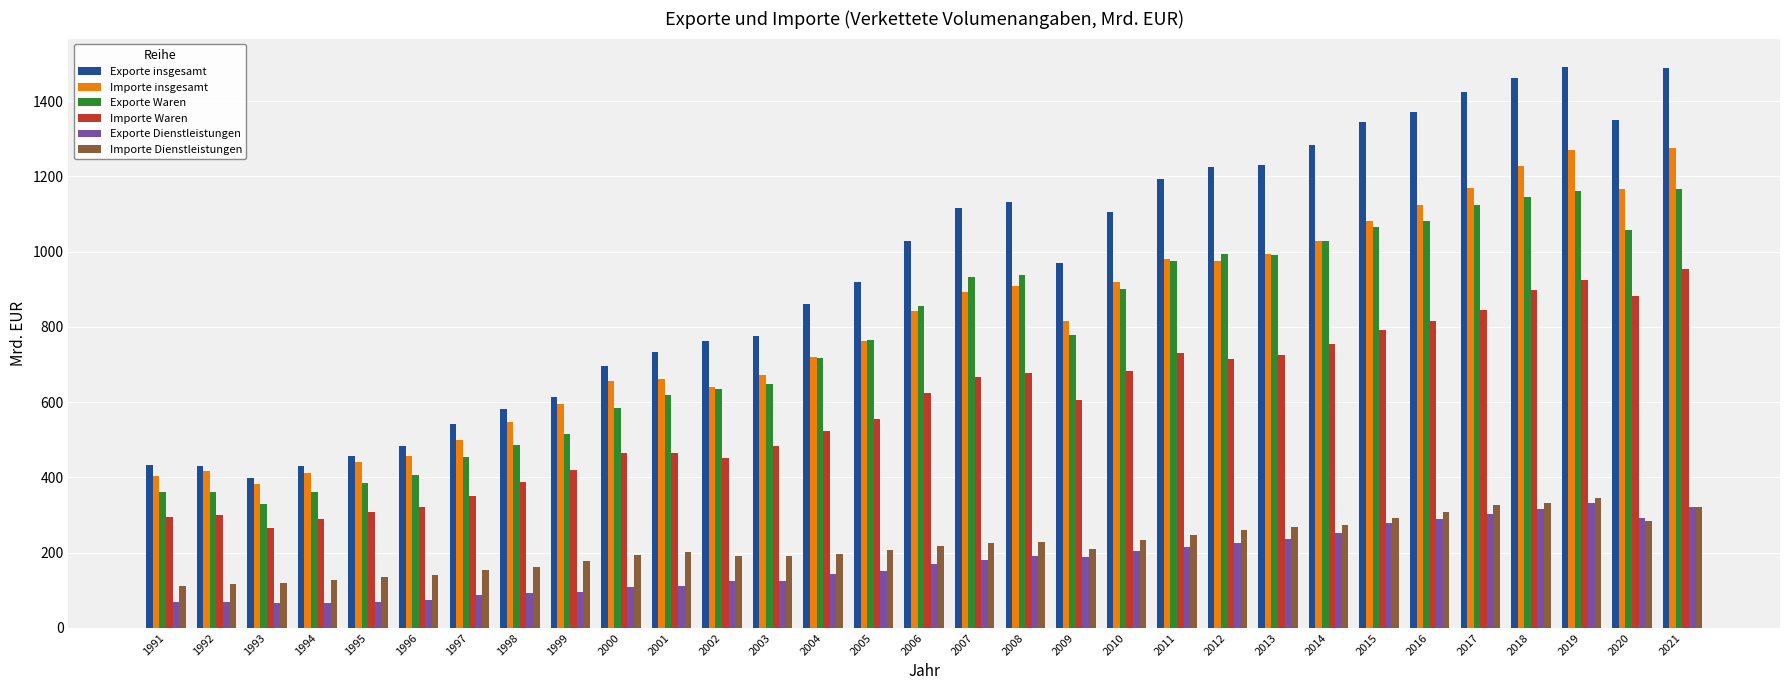

What value does the Importe Dienstleistungen series have at 2021?

322.4